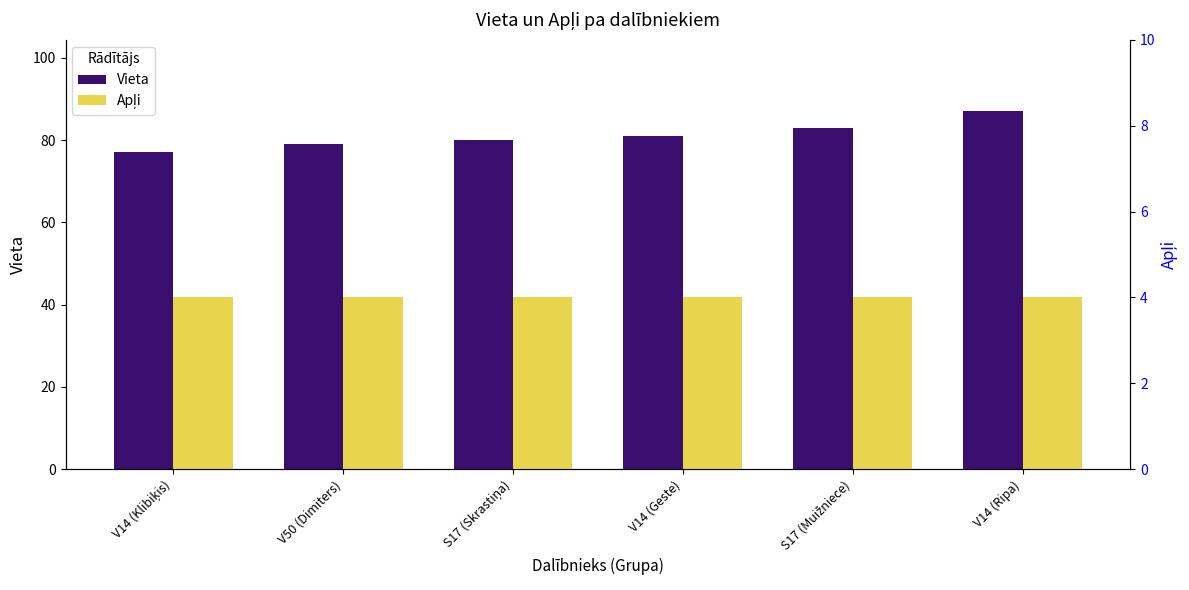

Reading right to left, list all the values displayed in this chart.

Vieta: V14 (Ripa)=87	S17 (Muižniece)=83	V14 (Geste)=81	S17 (Skrastiņa)=80	V50 (Dimiters)=79	V14 (Klibiķis)=77
Apļi: V14 (Ripa)=4	S17 (Muižniece)=4	V14 (Geste)=4	S17 (Skrastiņa)=4	V50 (Dimiters)=4	V14 (Klibiķis)=4